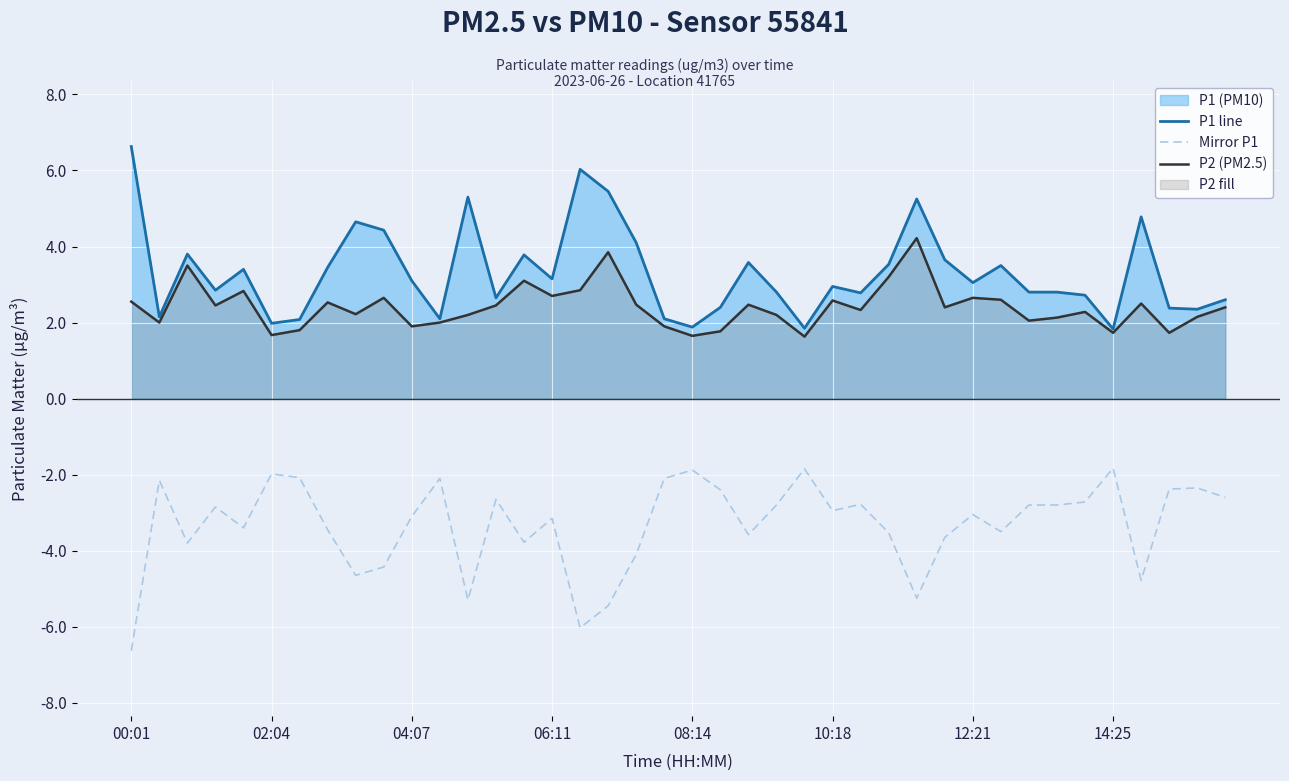

True or false: P1 line and Mirror P1 cross at least once.

False